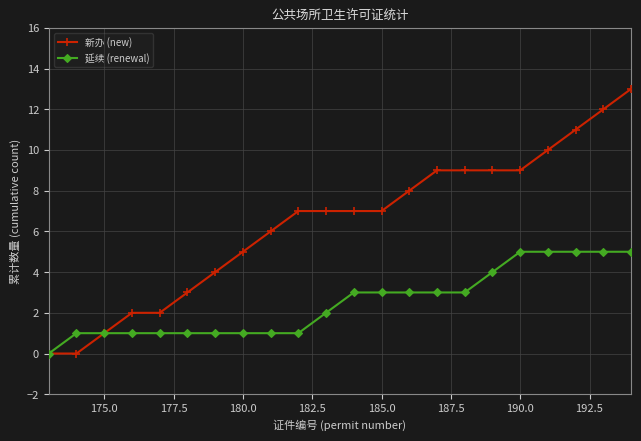

List the series in order of their peak value, lowest first.

延续 (renewal), 新办 (new)